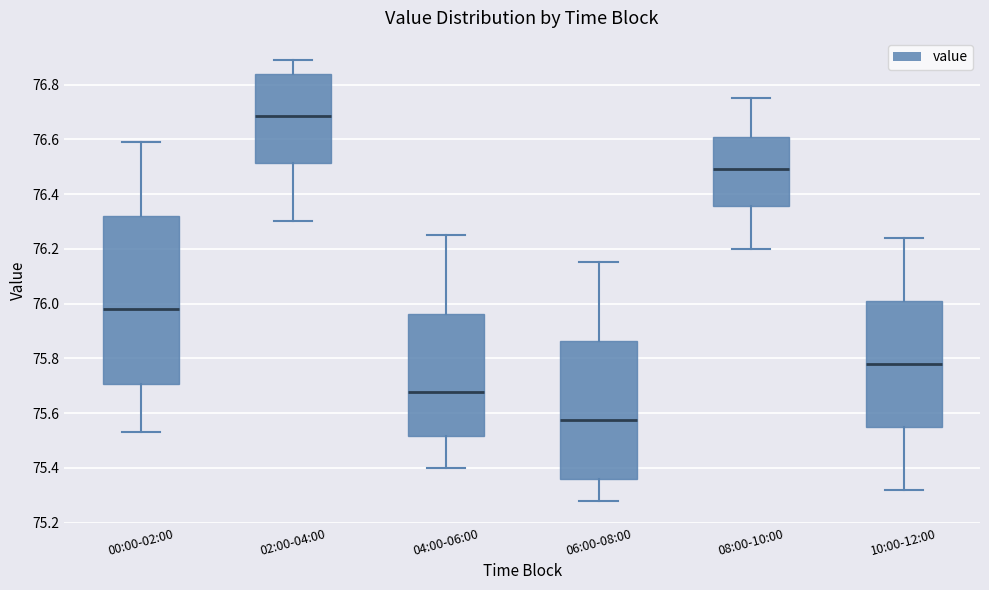

Reading left to right, read every box against the y-axis: the position of its median line, the range the box covers, and the ends of its whiskers. The values are not printed on the chart, so give them approximately, as read against the axis.

00:00-02:00: median 75.98, box 75.70 to 76.32, whiskers 75.54 to 76.60
02:00-04:00: median 76.68, box 76.52 to 76.84, whiskers 76.30 to 76.90
04:00-06:00: median 75.68, box 75.52 to 75.96, whiskers 75.40 to 76.26
06:00-08:00: median 75.58, box 75.36 to 75.86, whiskers 75.28 to 76.16
08:00-10:00: median 76.50, box 76.36 to 76.62, whiskers 76.20 to 76.76
10:00-12:00: median 75.78, box 75.56 to 76.02, whiskers 75.32 to 76.24